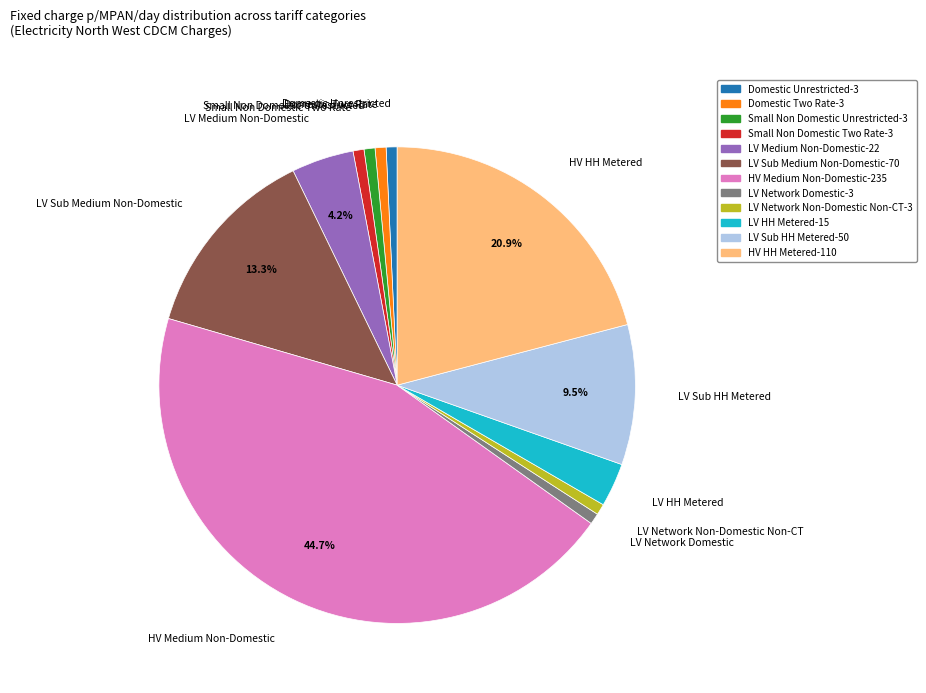

Count the number of slices in the pie.

12